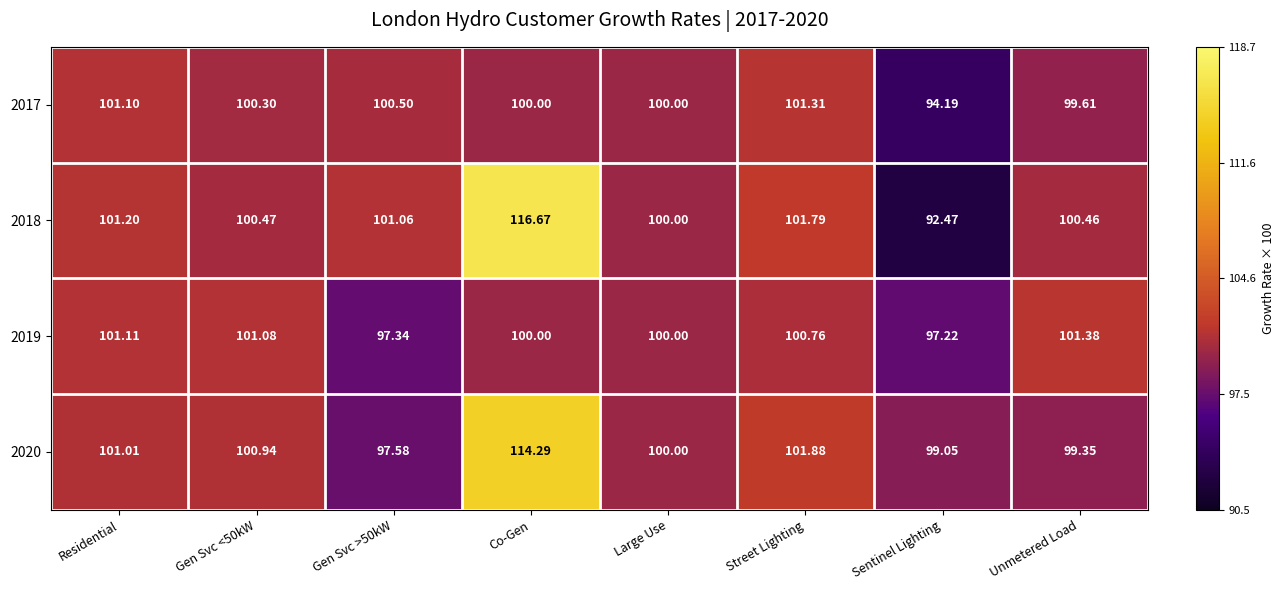

How many data points does each series have?

8